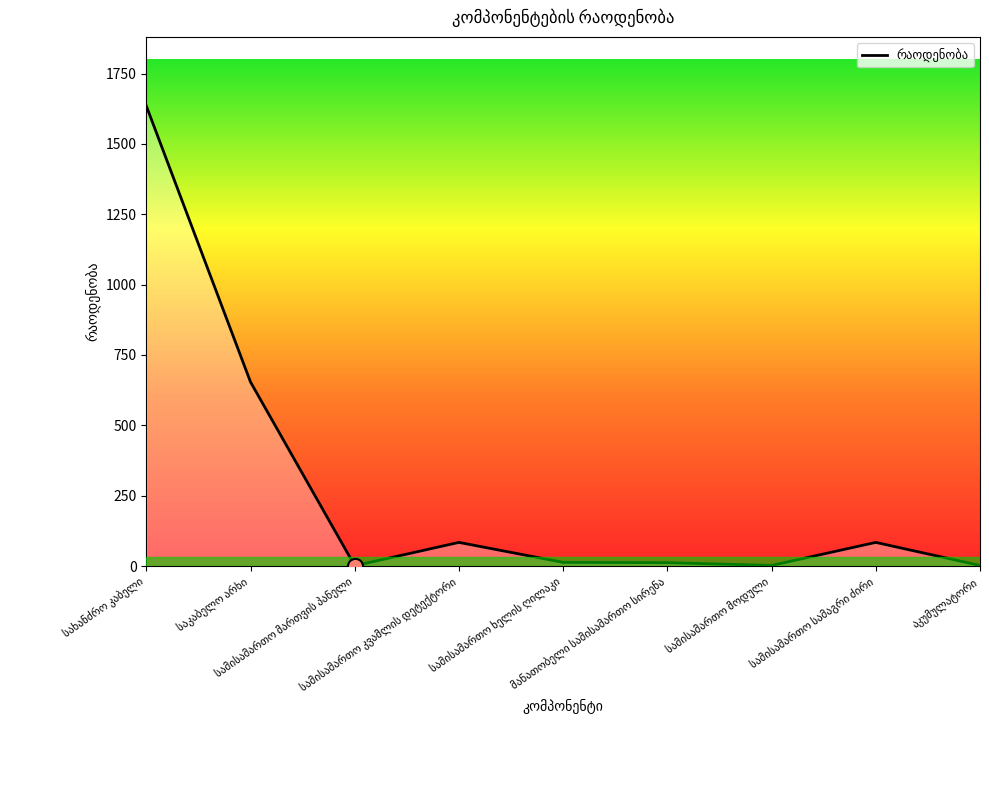

What is the greatest value displayed?

1635